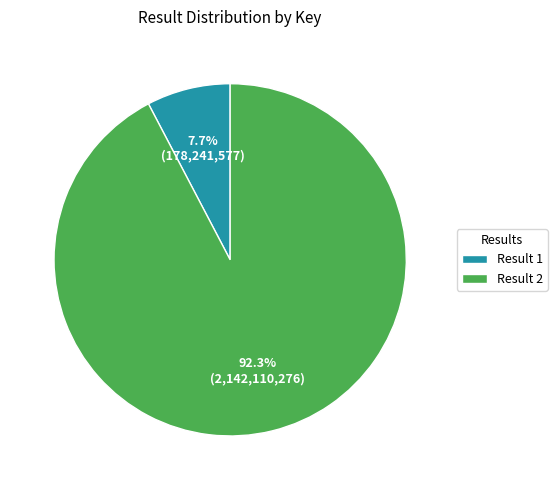

To the nearest percent, what is the difference between the largest and smallest slice percentages?

85%